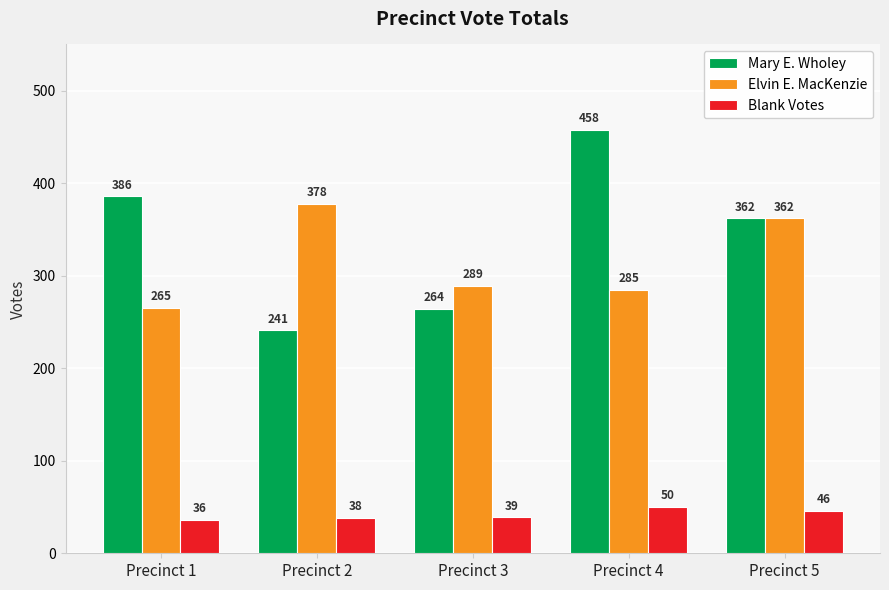

What are all the series names shown in the legend?

Mary E. Wholey, Elvin E. MacKenzie, Blank Votes